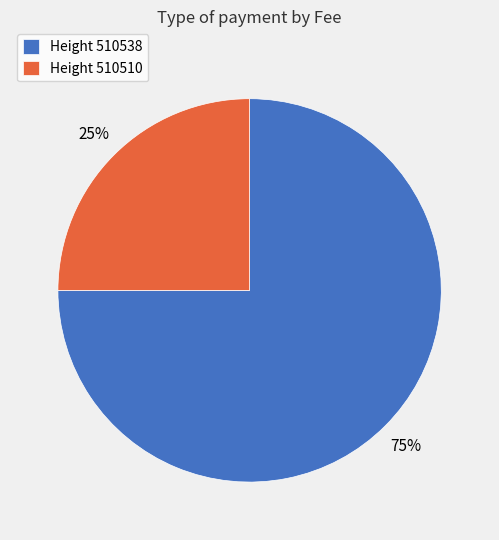

The Height 510538 slice represents 75% of the pie. True or false?

True